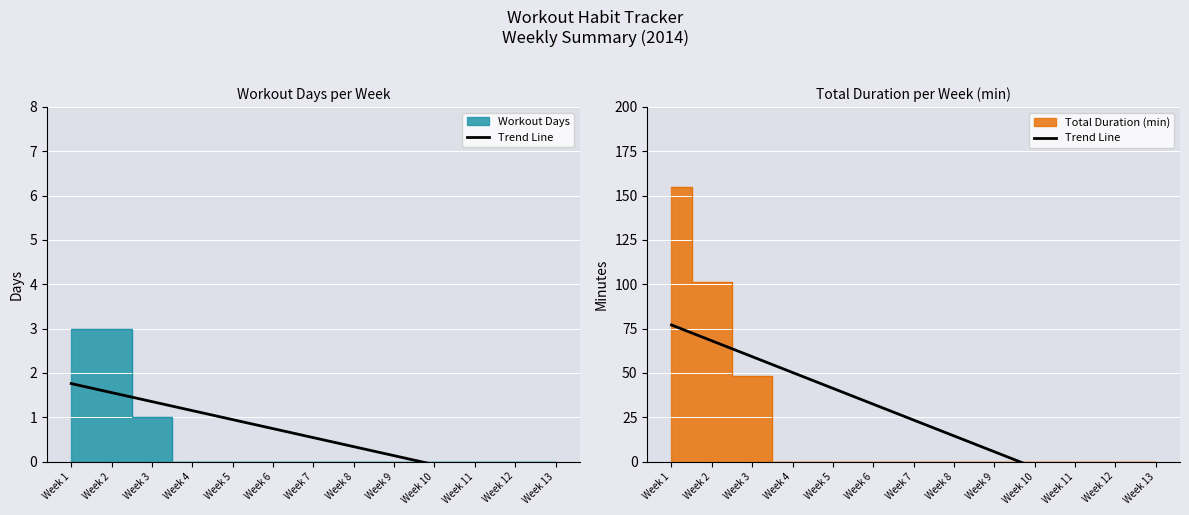

At which label does the data first exceed 23?

Week 1